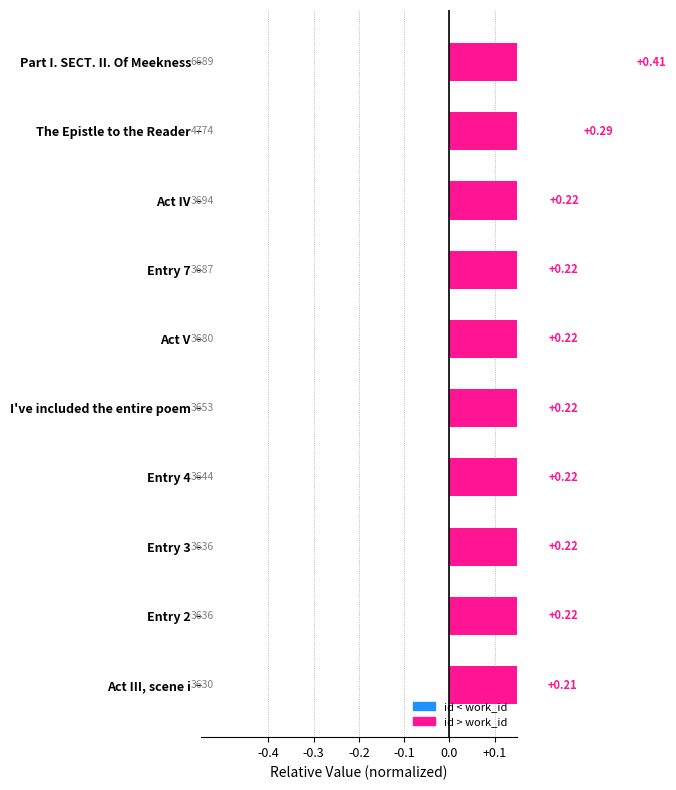

What is the difference between the maximum and minimum values?

0.2